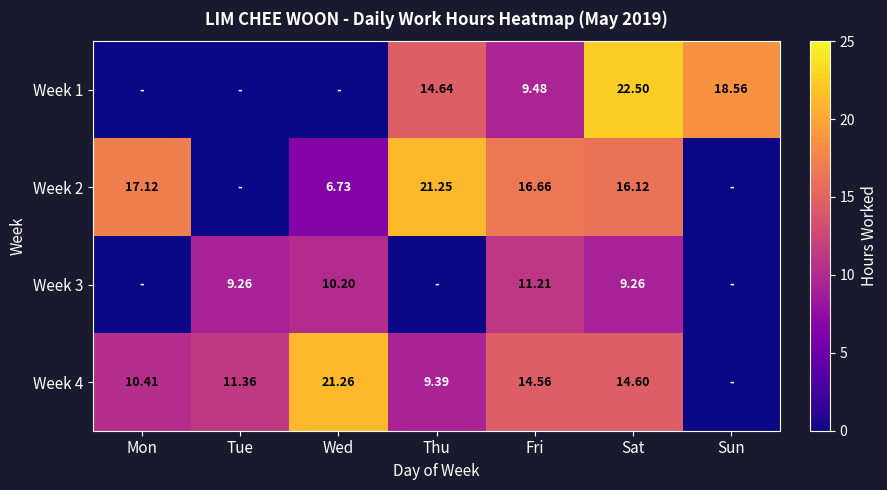

Between Fri and Thu, which is larger?

Thu